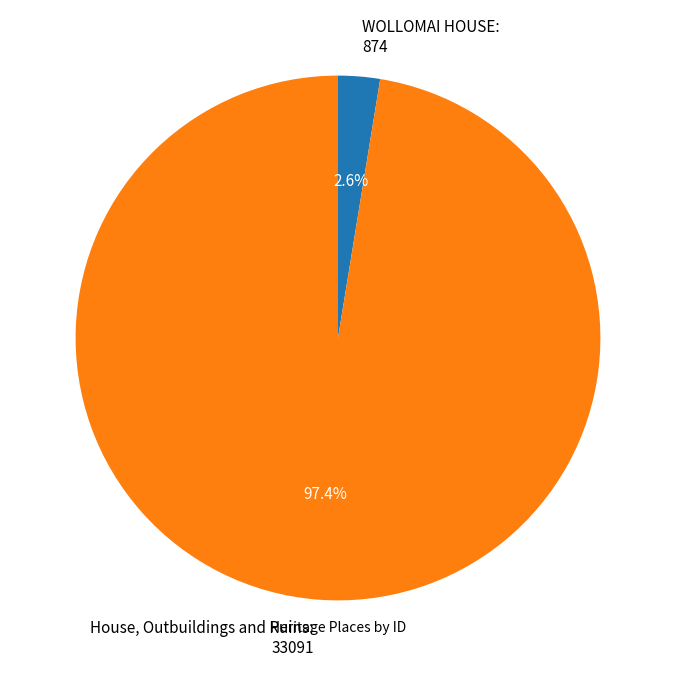

Which has a higher value, House, Outbuildings and Ruins: 33091 or WOLLOMAI HOUSE: 874?

House, Outbuildings and Ruins: 33091